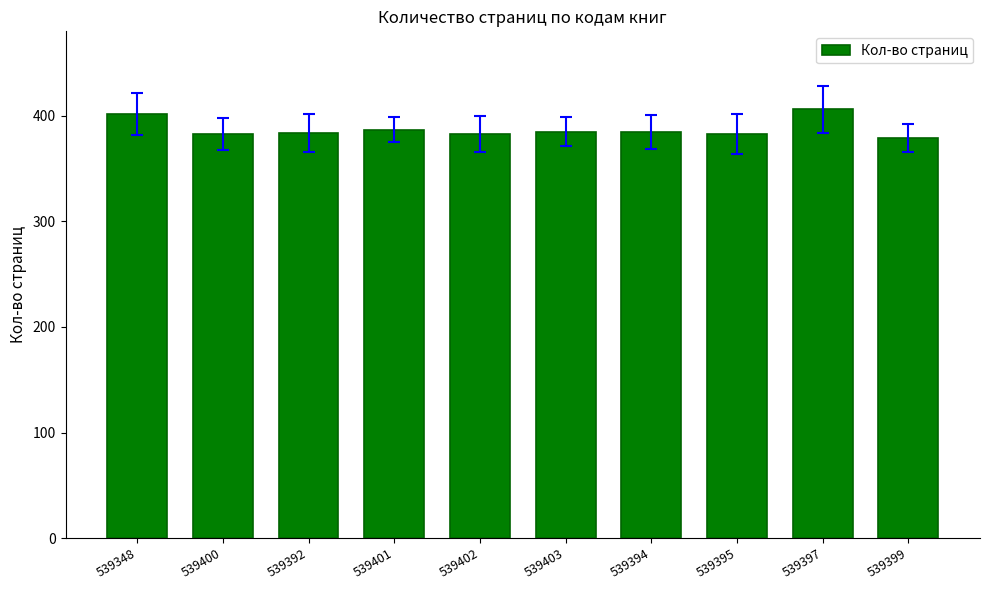

What is the ratio of the value at 539402 to the value at 539400?

1.0